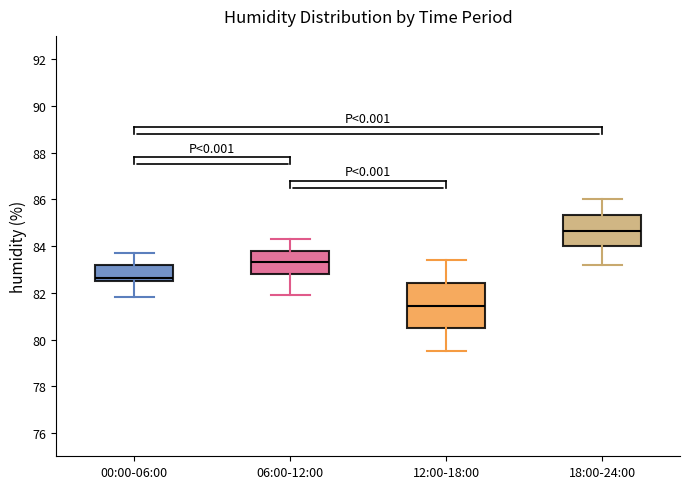

Which box's median line is the lowest?

12:00-18:00